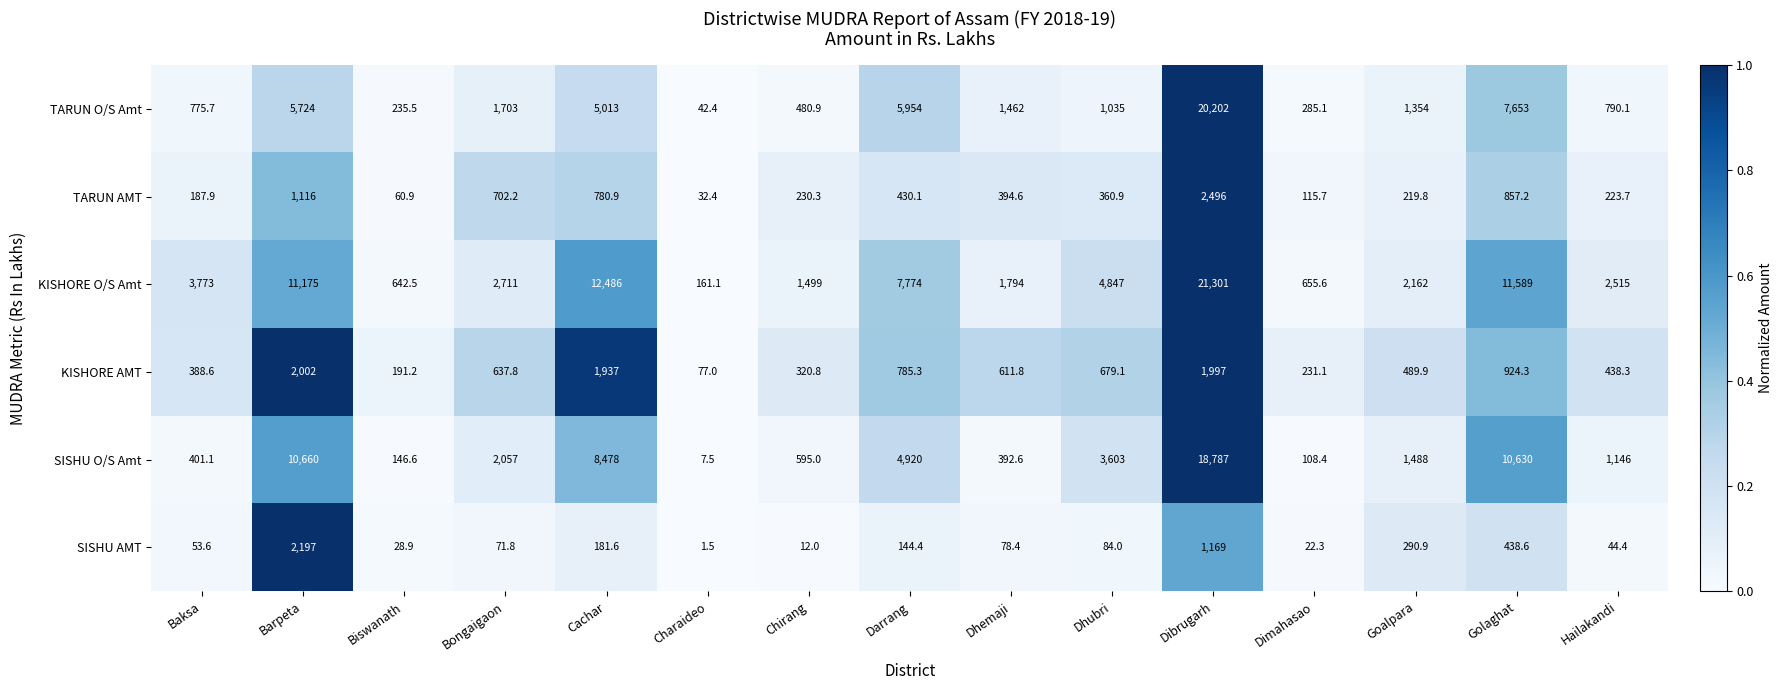

Count the number of data series in this chart.

6